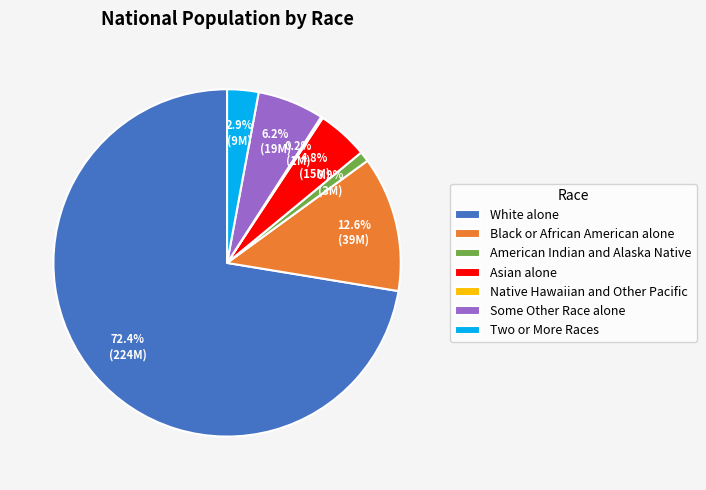

What is the total percentage of Some Other Race alone and White alone?

78.6%